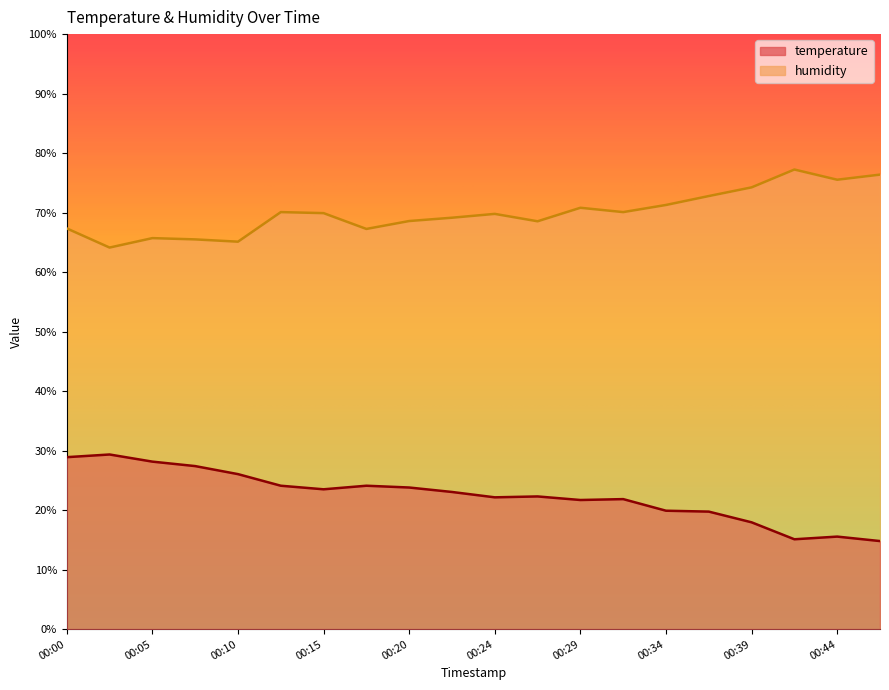

At 00:00, list the series in order from smallest to largest.

temperature, humidity